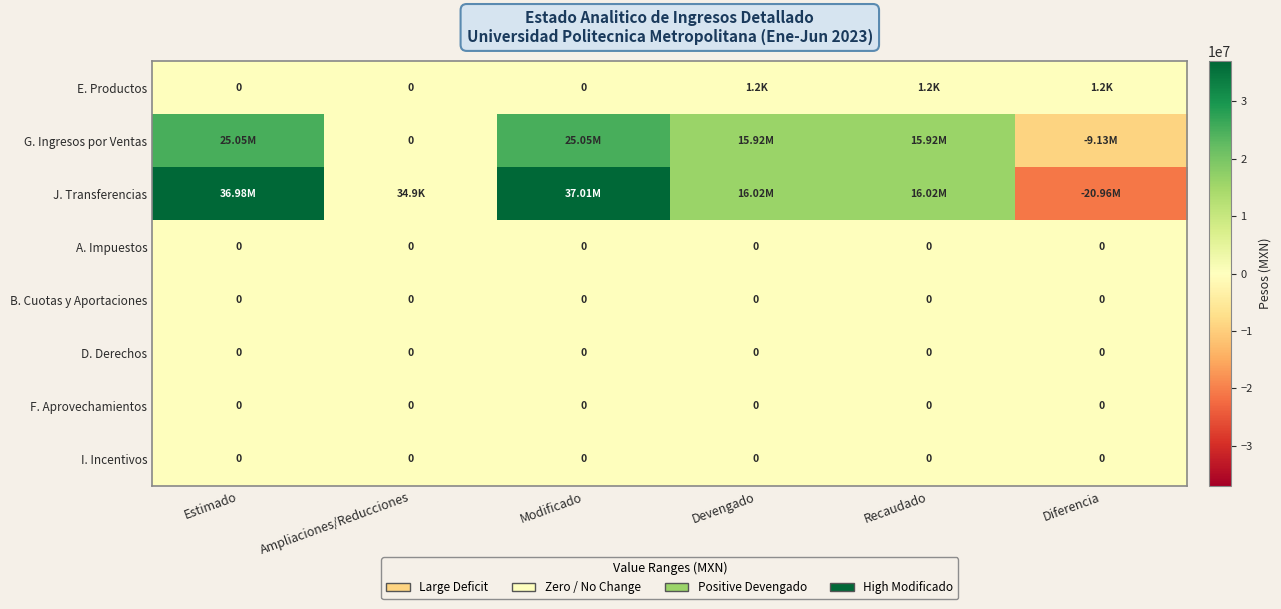

At which label does B. Cuotas y Aportaciones reach its peak?

Estimado